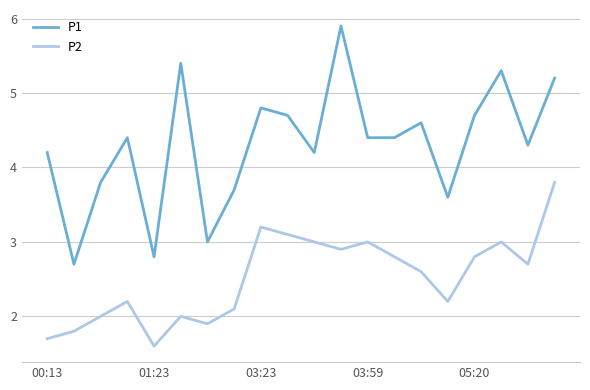

Reading right to left, what are all the values shown in this chart?

P1: 5.2	4.3	5.3	4.7	3.6	4.6	4.4	4.4	5.9	4.2	4.7	4.8	3.7	3.0	5.4	2.8	4.4	3.8	2.7	4.2
P2: 3.8	2.7	3.0	2.8	2.2	2.6	2.8	3.0	2.9	3.0	3.1	3.2	2.1	1.9	2.0	1.6	2.2	2.0	1.8	1.7